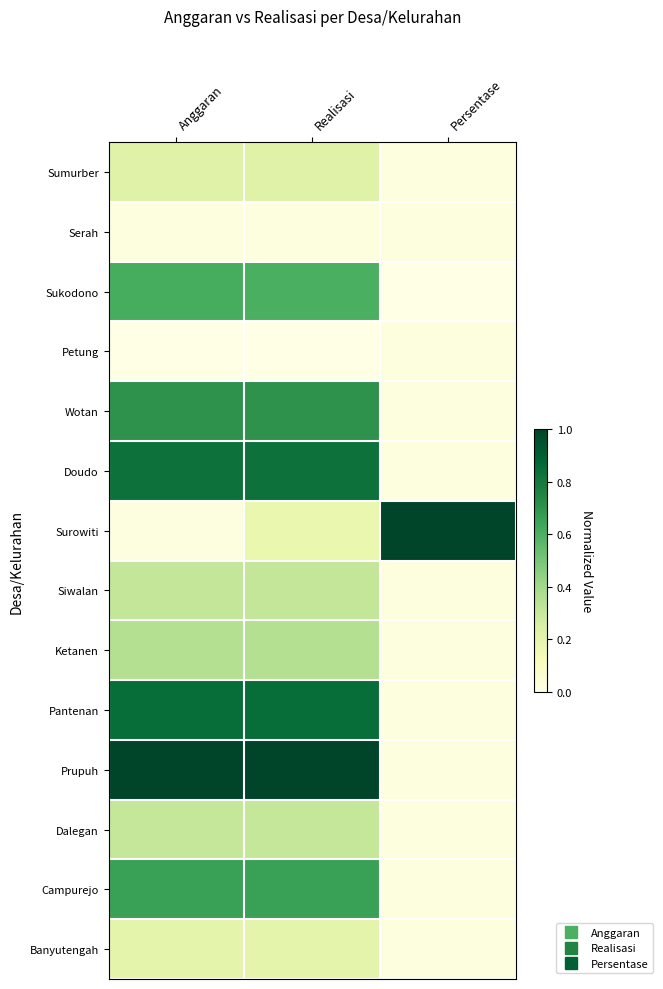

Between Realisasi and Persentase, which is larger?

Realisasi